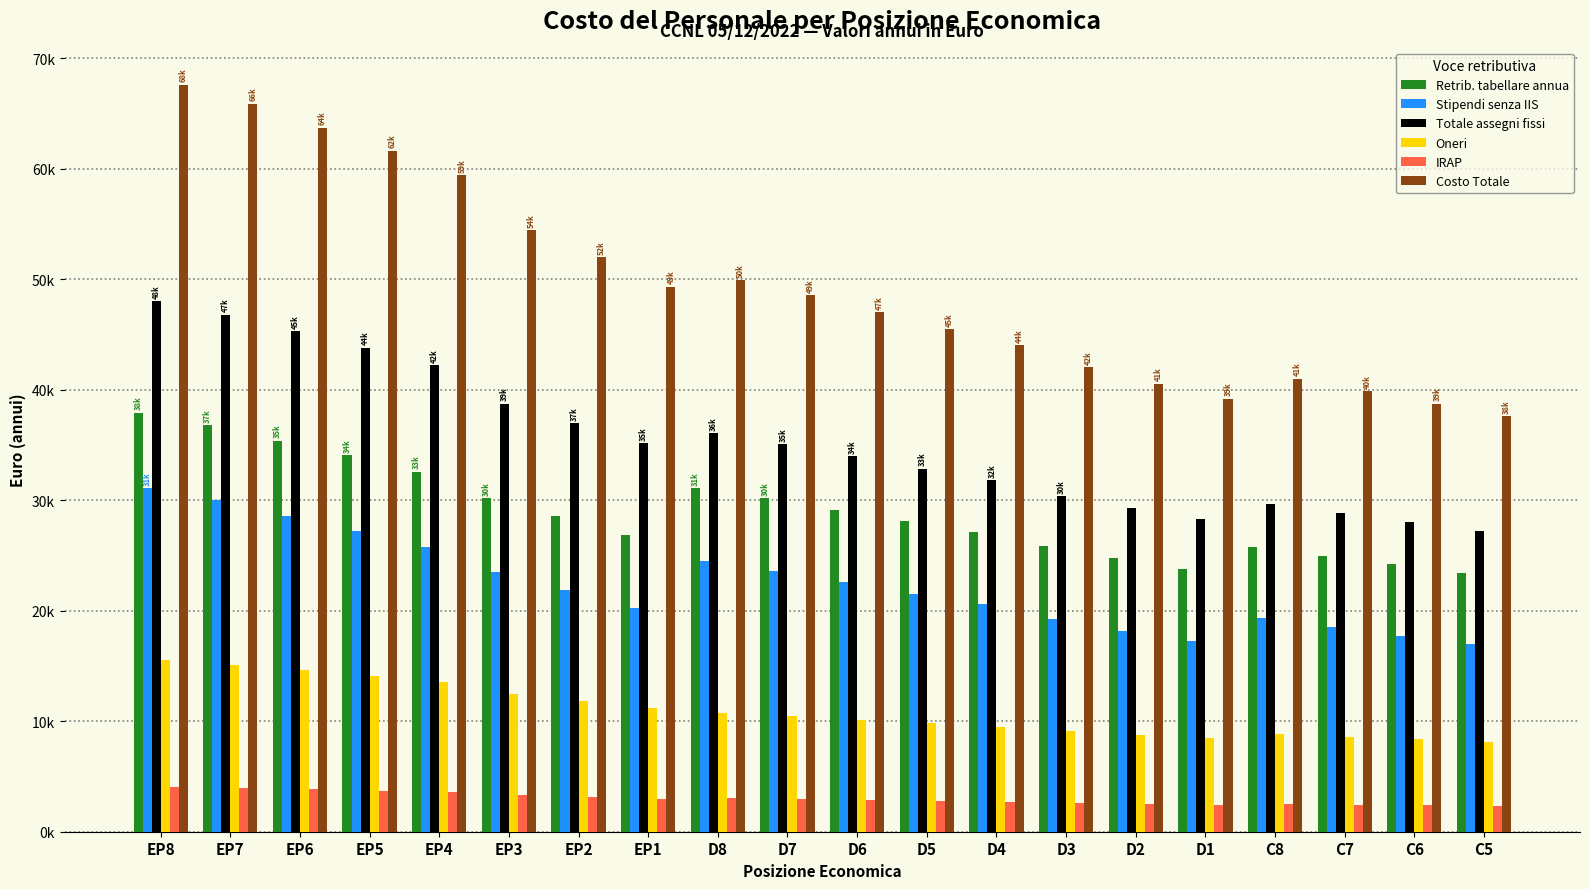

Does the chart contain stacked bars?

No